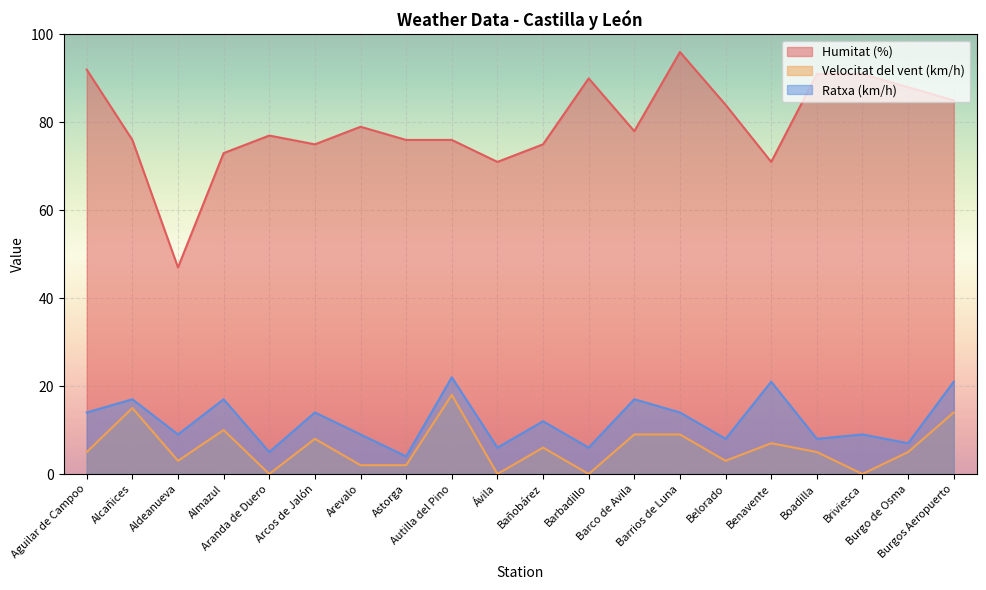

Which series has the largest total across all categories?

Humitat (%)